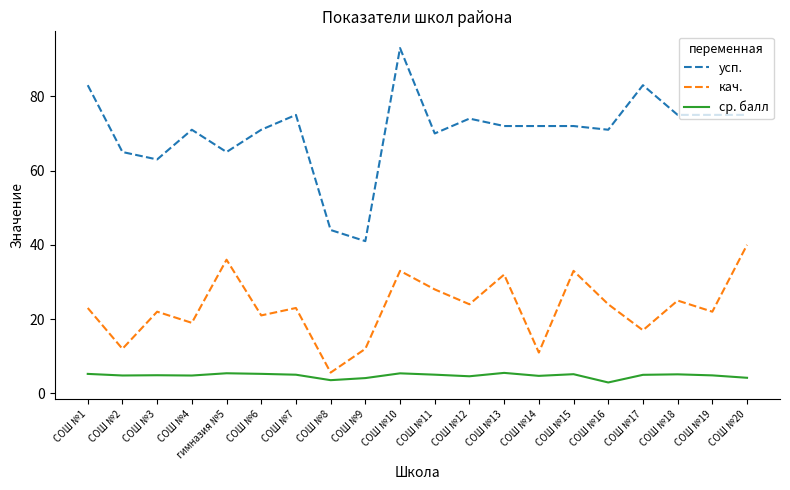

True or false: кач. and усп. intersect in this chart.

False